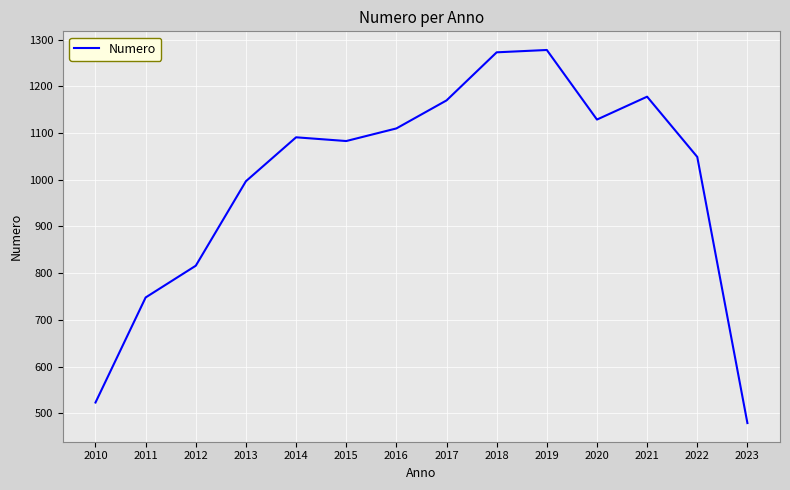

How many interior local peaks (higher than both neighbors) does the data have?

3